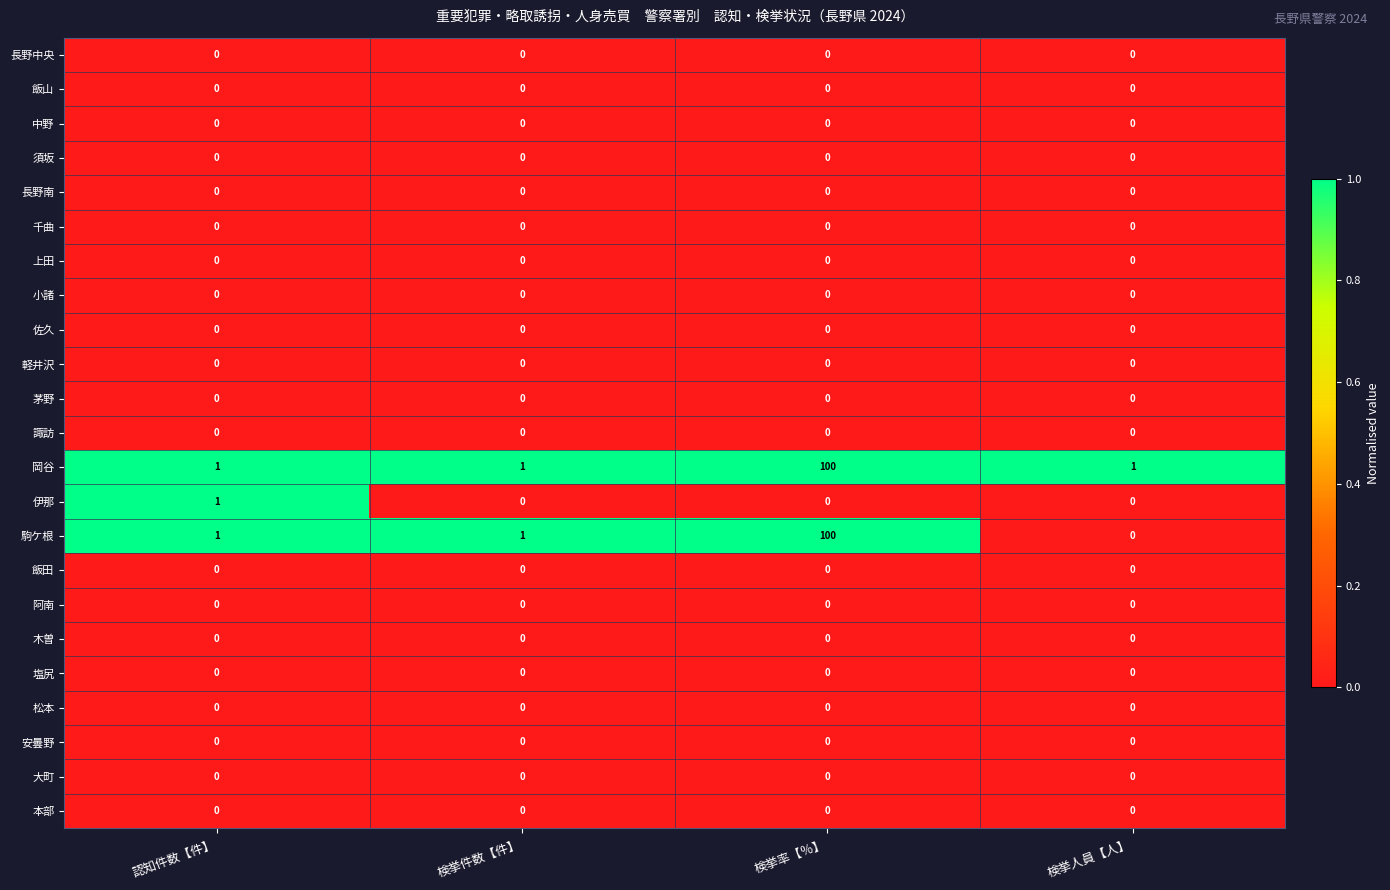

At which category does the chart reach its peak across all series?

検挙率【％】